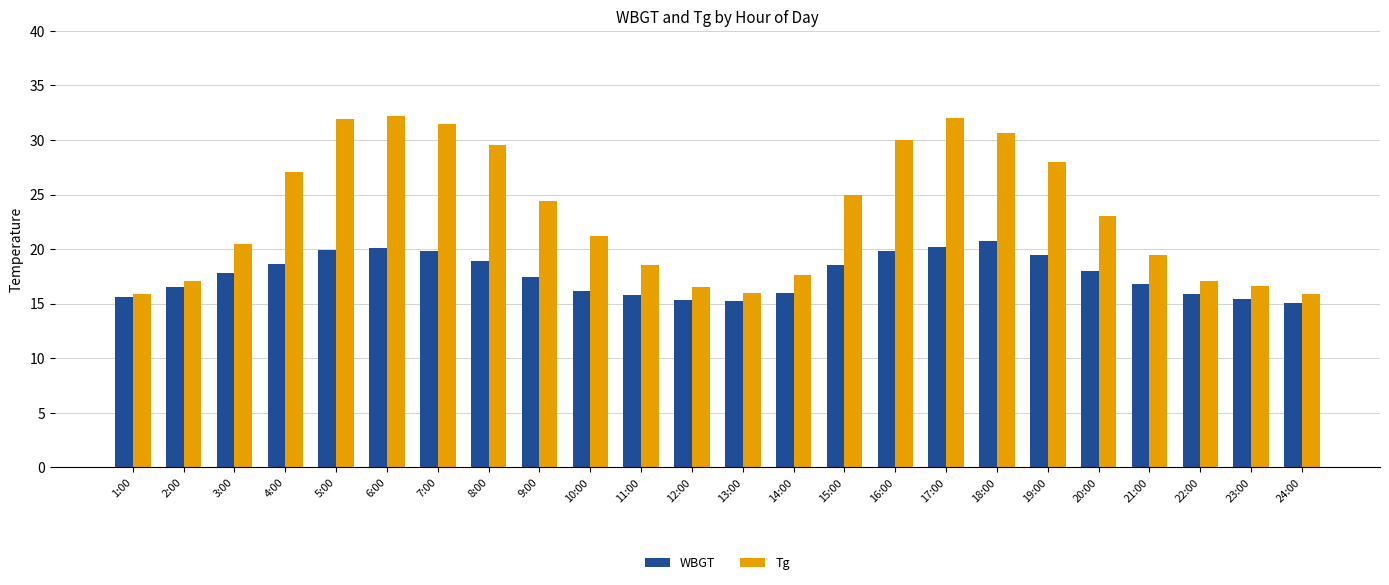

True or false: WBGT has a value of 19.8 at 16:00.

True